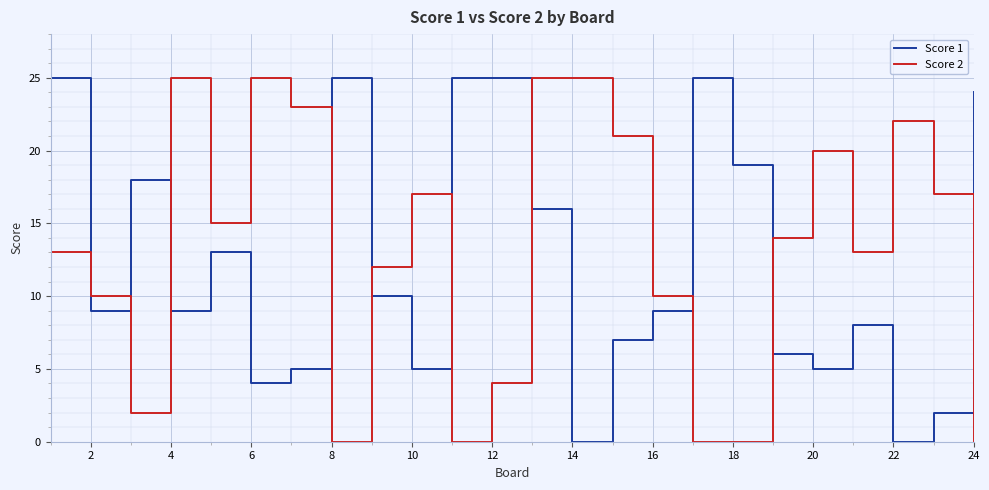

True or false: Score 2 and Score 1 intersect in this chart.

True